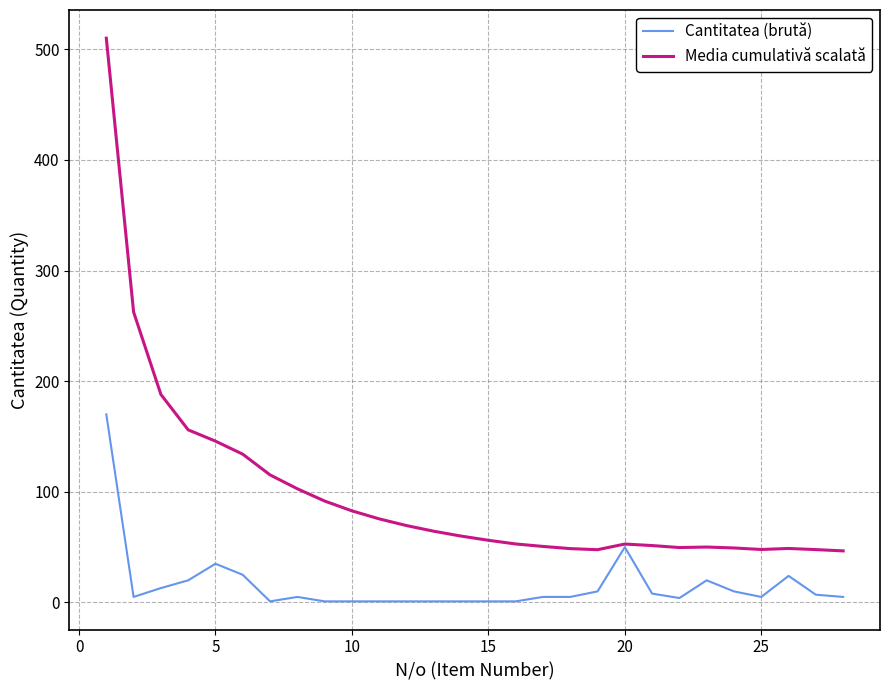

How many series are shown in this chart?

2